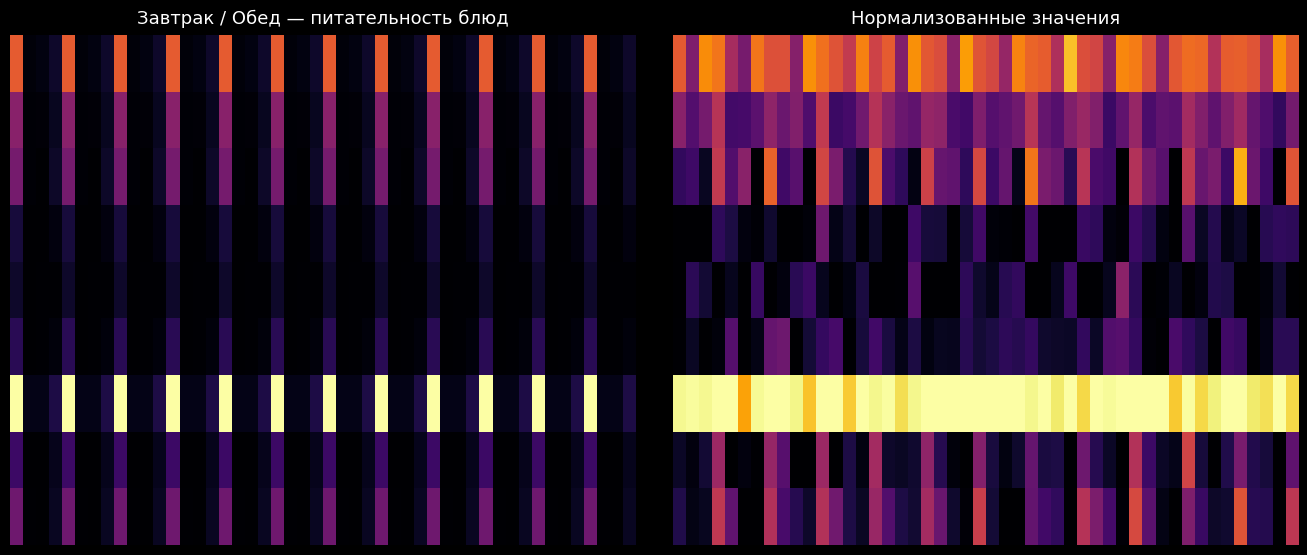

What is the difference between the Компот из фруктовой ягодной смеси values at 0 and 1?

76.5